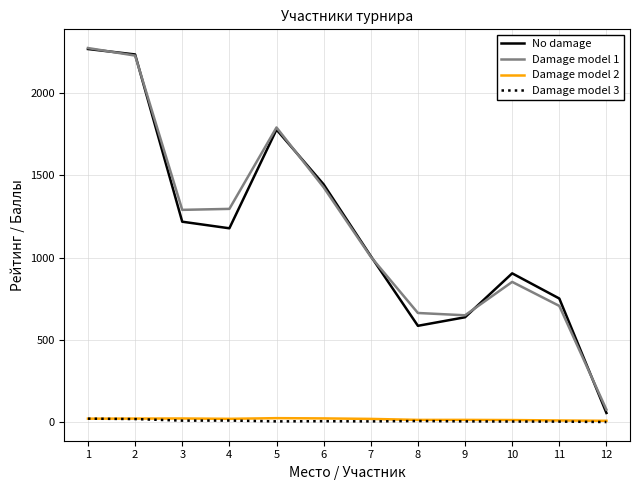

What is the minimum value for Damage model 2?

7.5